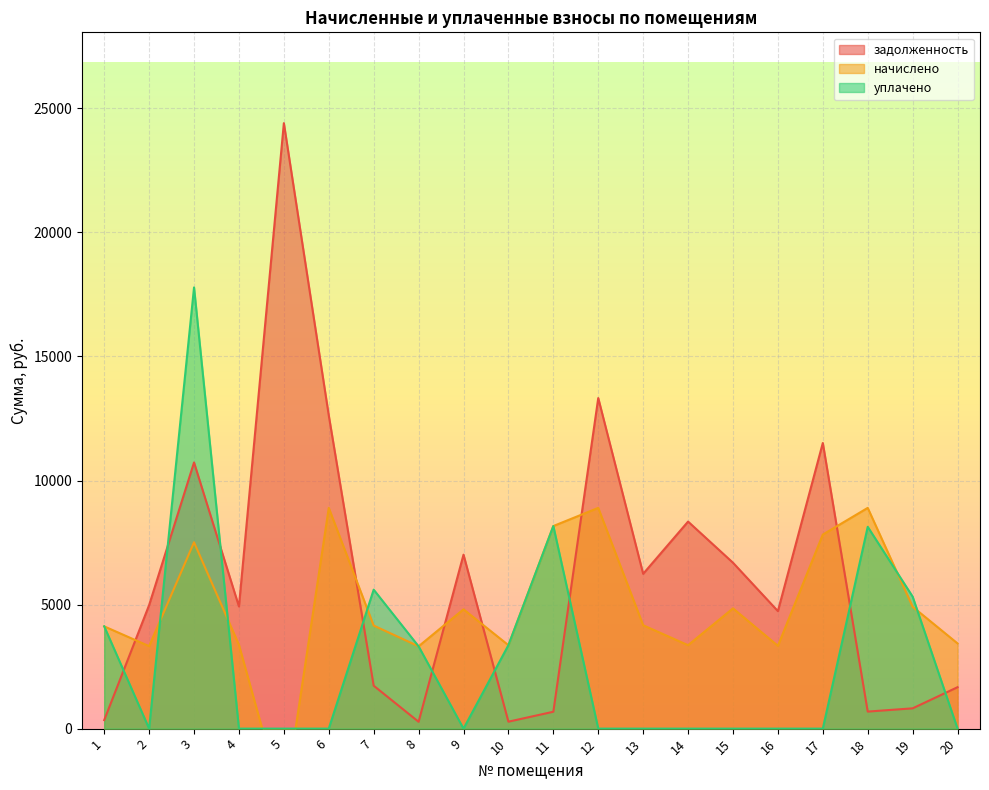

Reading left to right, what are all the values shown in this chart?

задолженность: 343.6	4978.1	10727.8	4922.5	24403.2	12624.0	1731.0	275.7	7011.2	280.2	680.4	13323.4	6239.6	8344.8	6686.9	4735.5	11512.6	686.9	817.8	1670.2
начислено: 4121.3	3324.2	7510.8	3376.1	-3140.2	8897.0	4153.7	3317.8	4808.2	3363.1	8164.8	8897.0	4166.6	3363.1	4847.0	3337.2	7821.4	8897.0	4911.8	3434.4
уплачено: 4122.0	0.0	17782.3	0.0	0.0	0.0	5601.0	3317.0	0.0	3364.1	8165.0	0.0	0.0	0.0	0.0	0.0	0.0	8134.0	5321.6	0.0